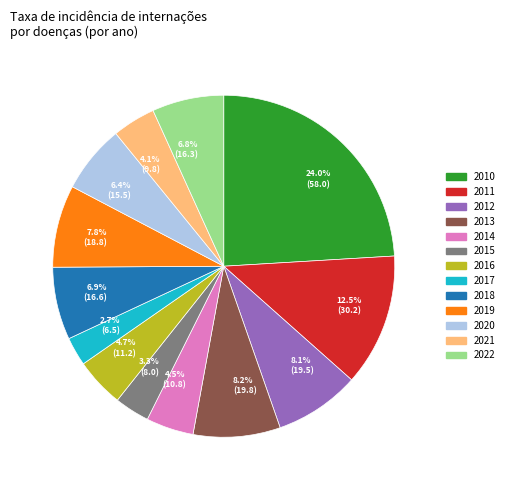

How many segments does this pie chart have?

13